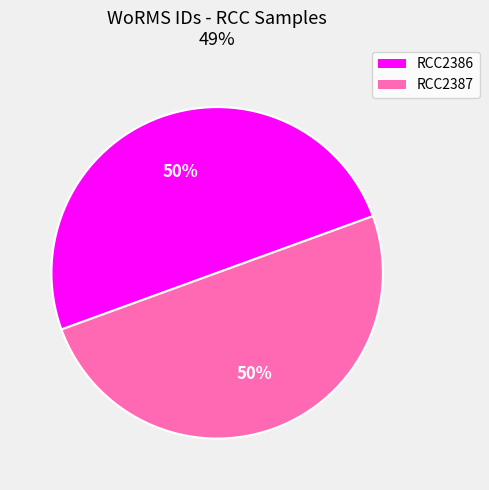

Combined, do RCC2386 and RCC2387 account for over 50%?

Yes